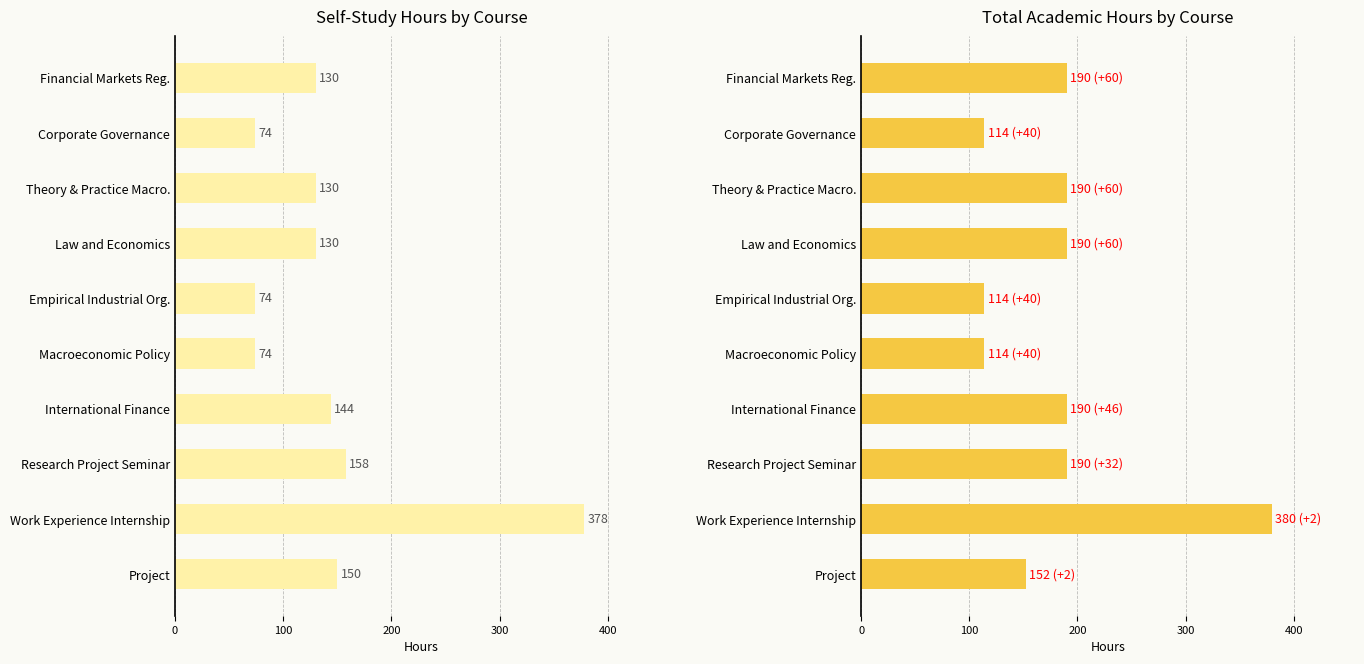

At how many categories does at least one series exceed 361?

1